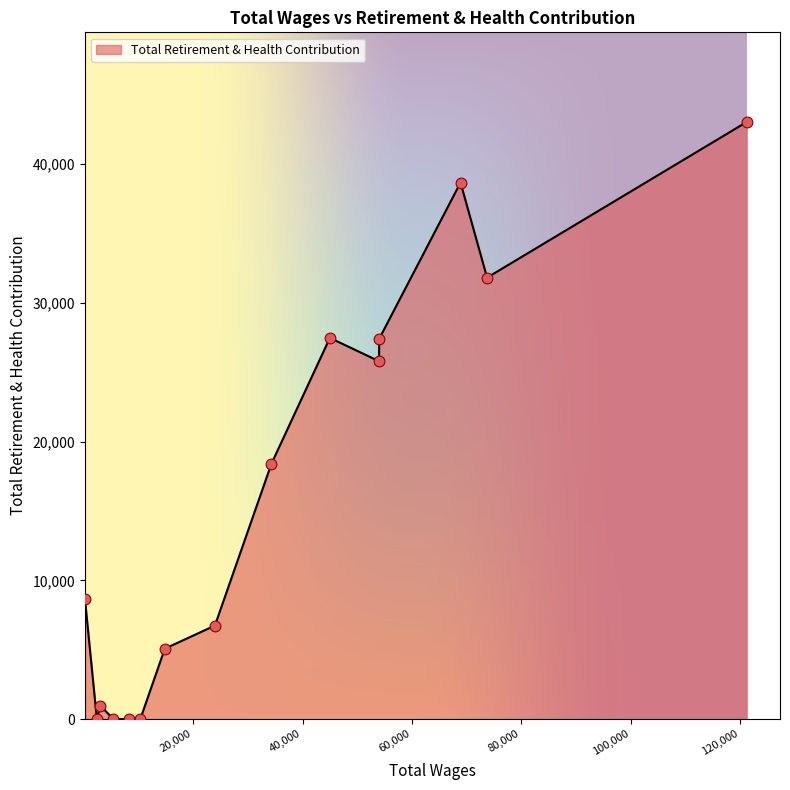

What is the difference between the maximum and minimum values?

43052